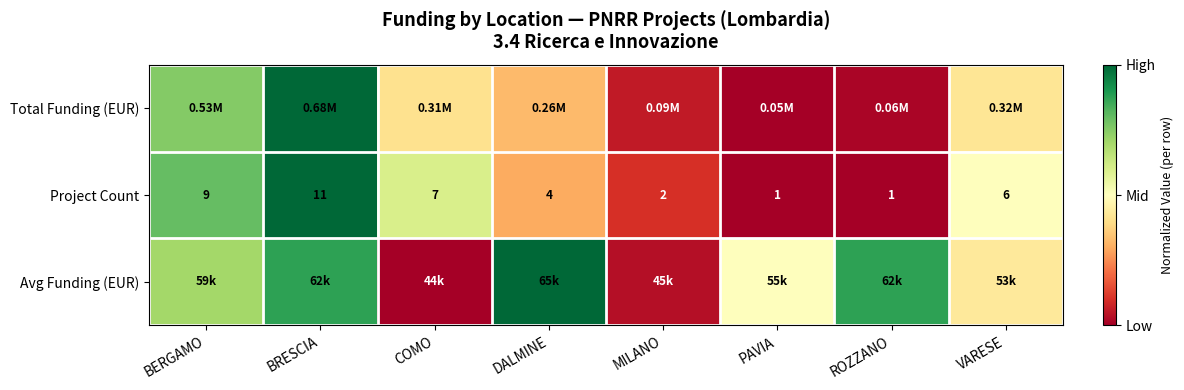

Where is Project Count nearest to the value 6?

VARESE